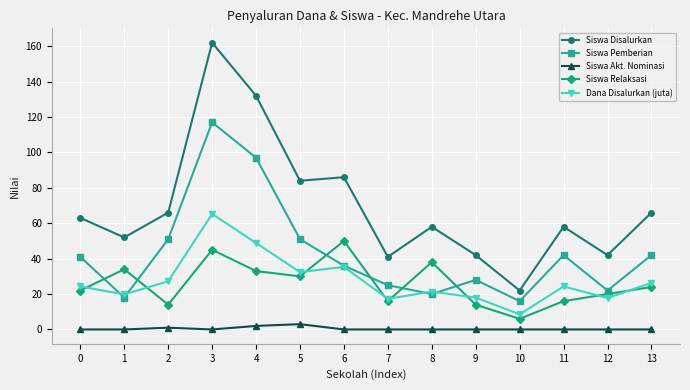

What is the maximum value for Siswa Relaksasi?

50.0